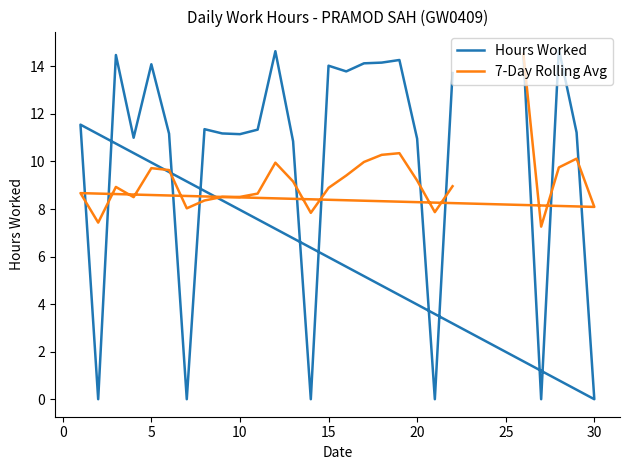

How many lines are shown in the chart?

2